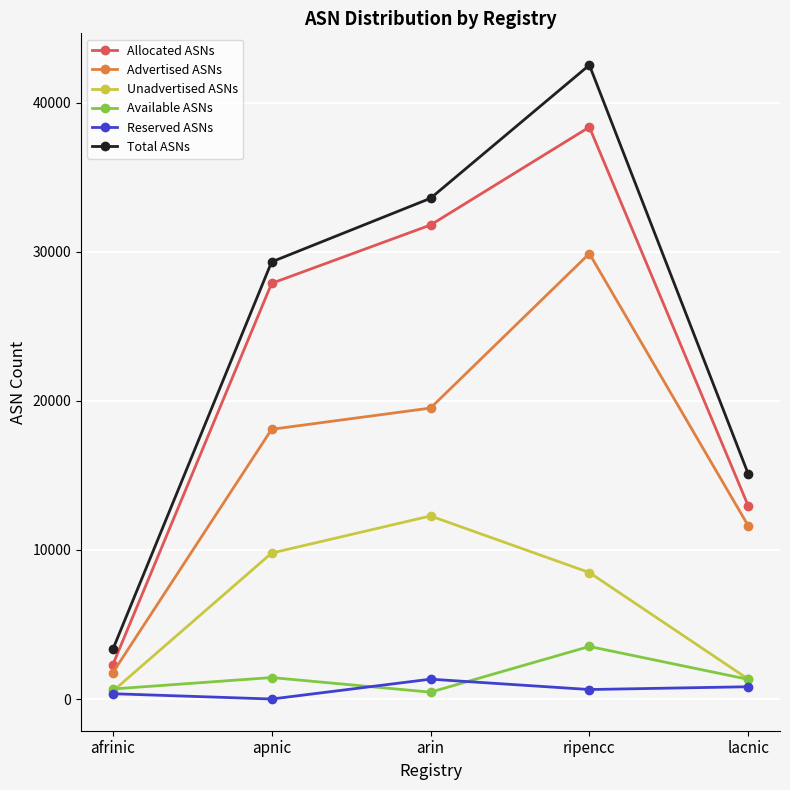

List the labels in order of Total ASNs value, smallest first.

afrinic, lacnic, apnic, arin, ripencc